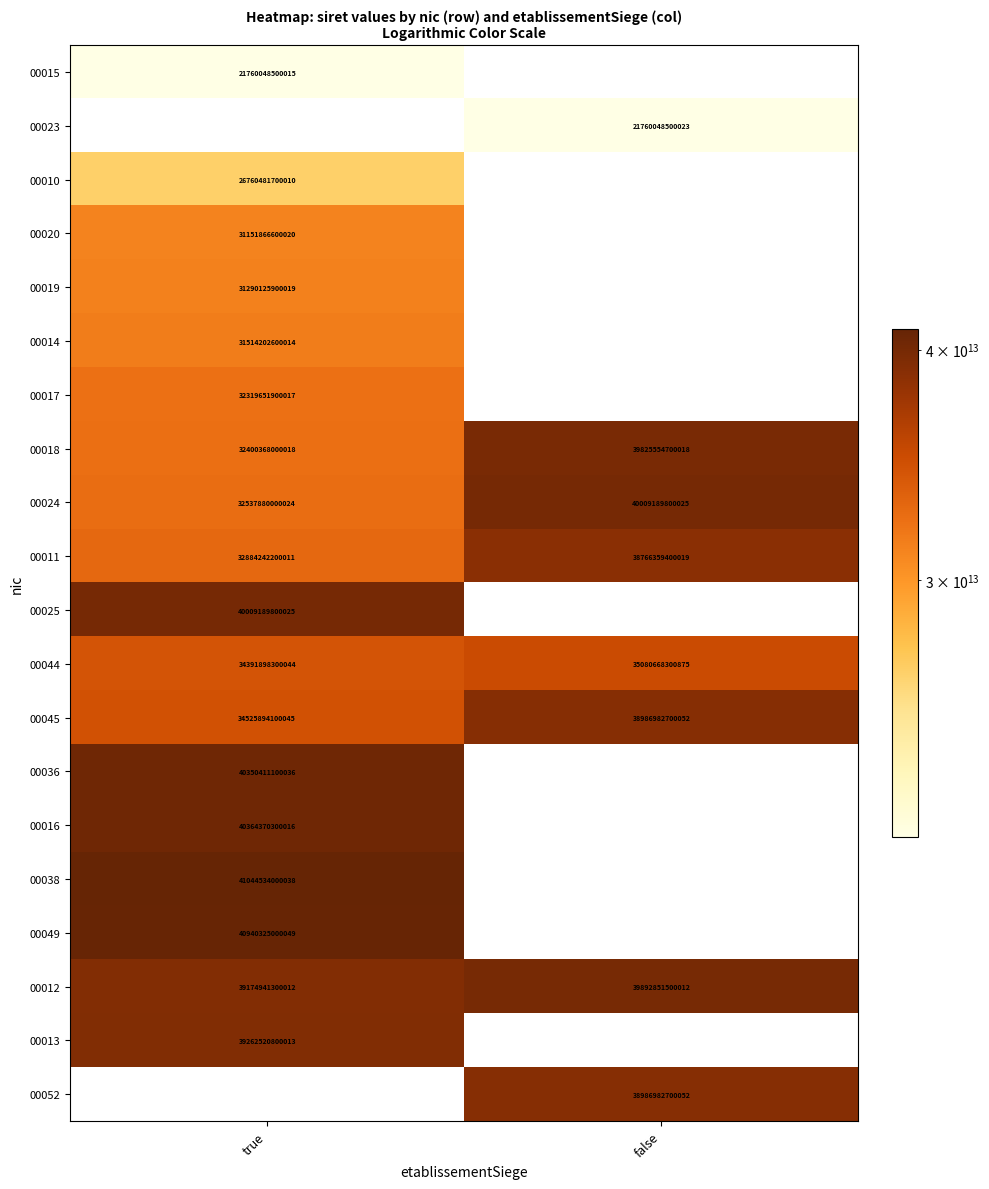

Where is 00012 nearest to the value 39533896400012?

true